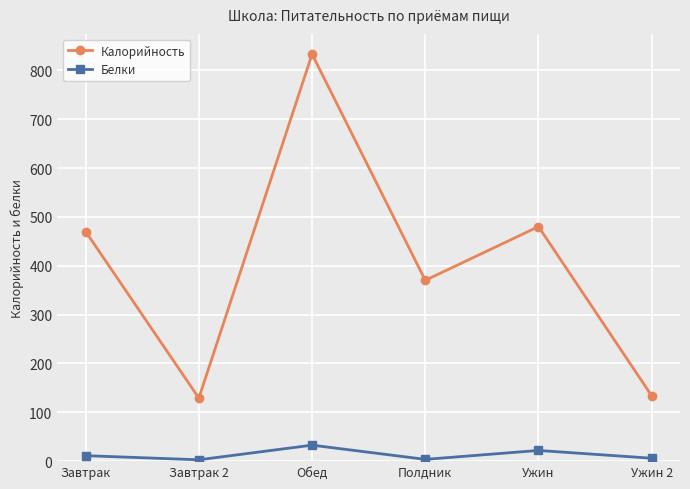

What is the label of the 4th point from the right?

Обед